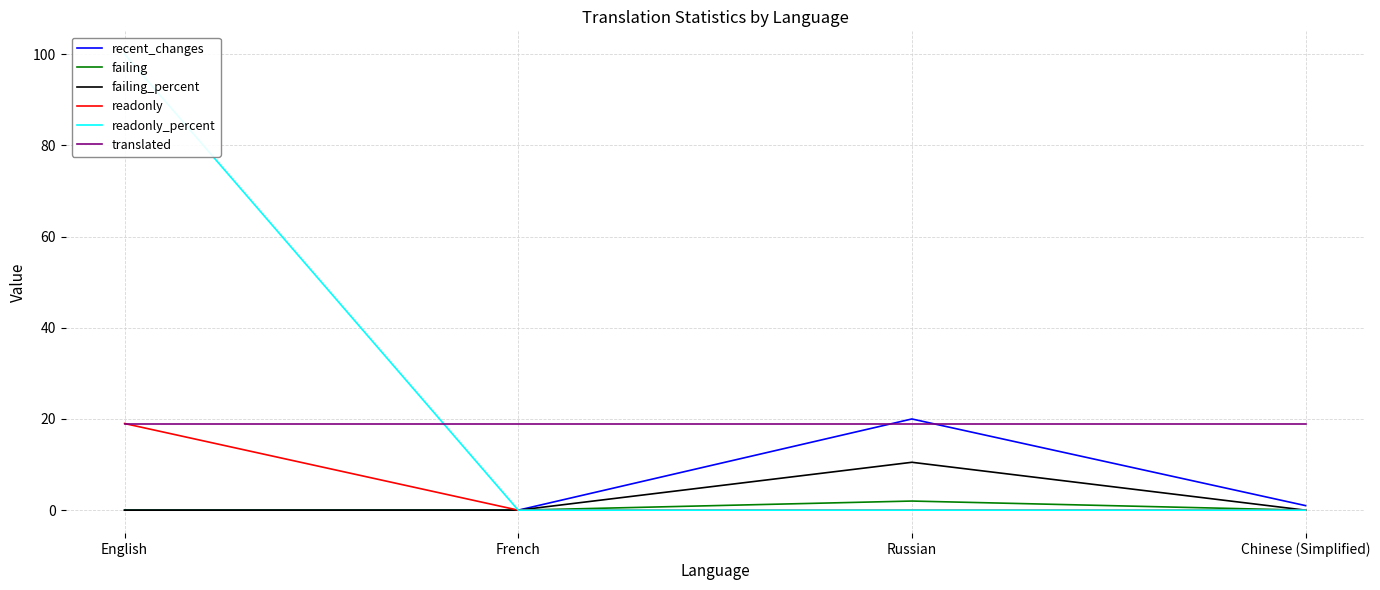

List the labels in order of translated value, largest first.

English, French, Russian, Chinese (Simplified)